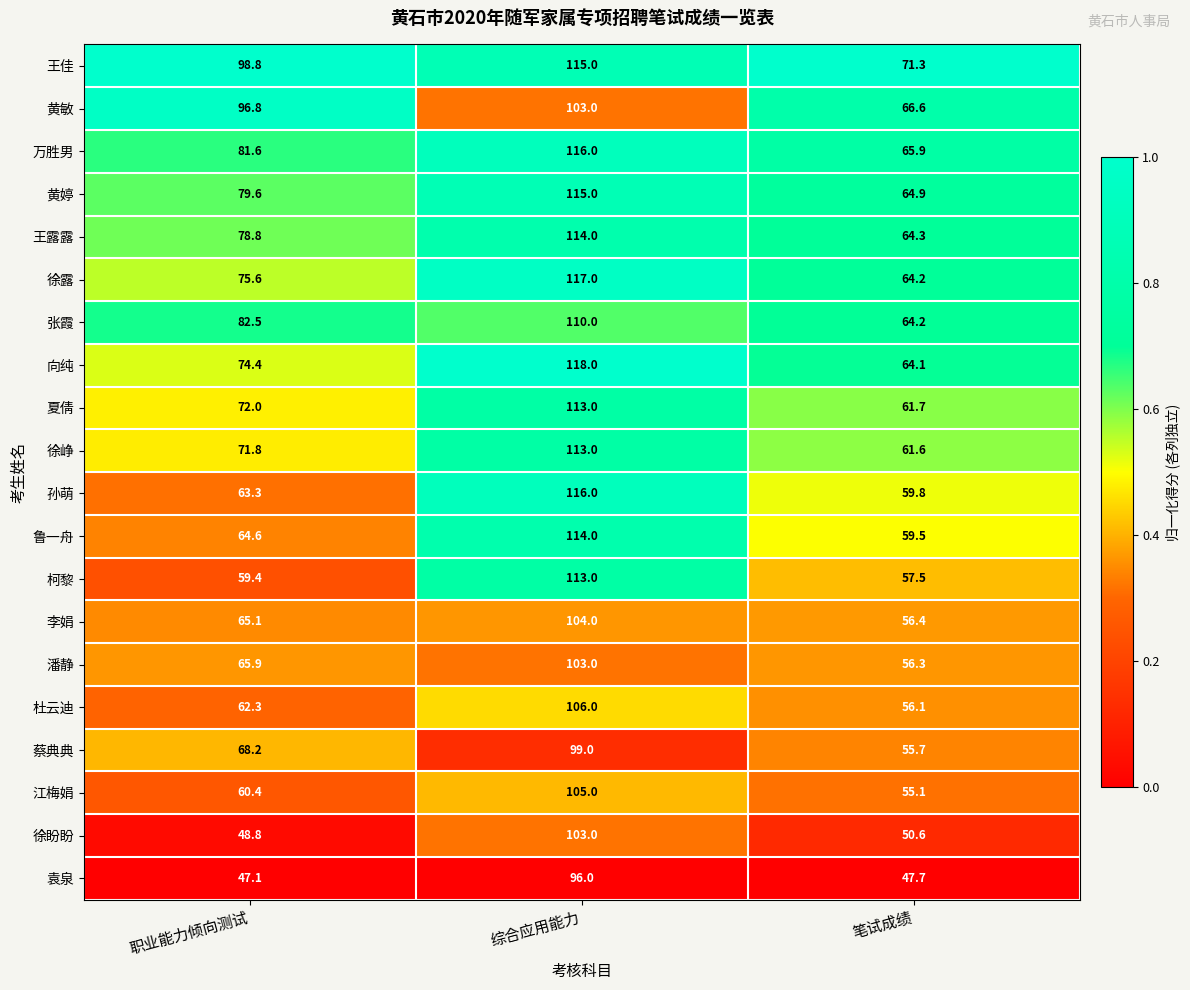

What value does the 徐露 series have at 综合应用能力?

117.0